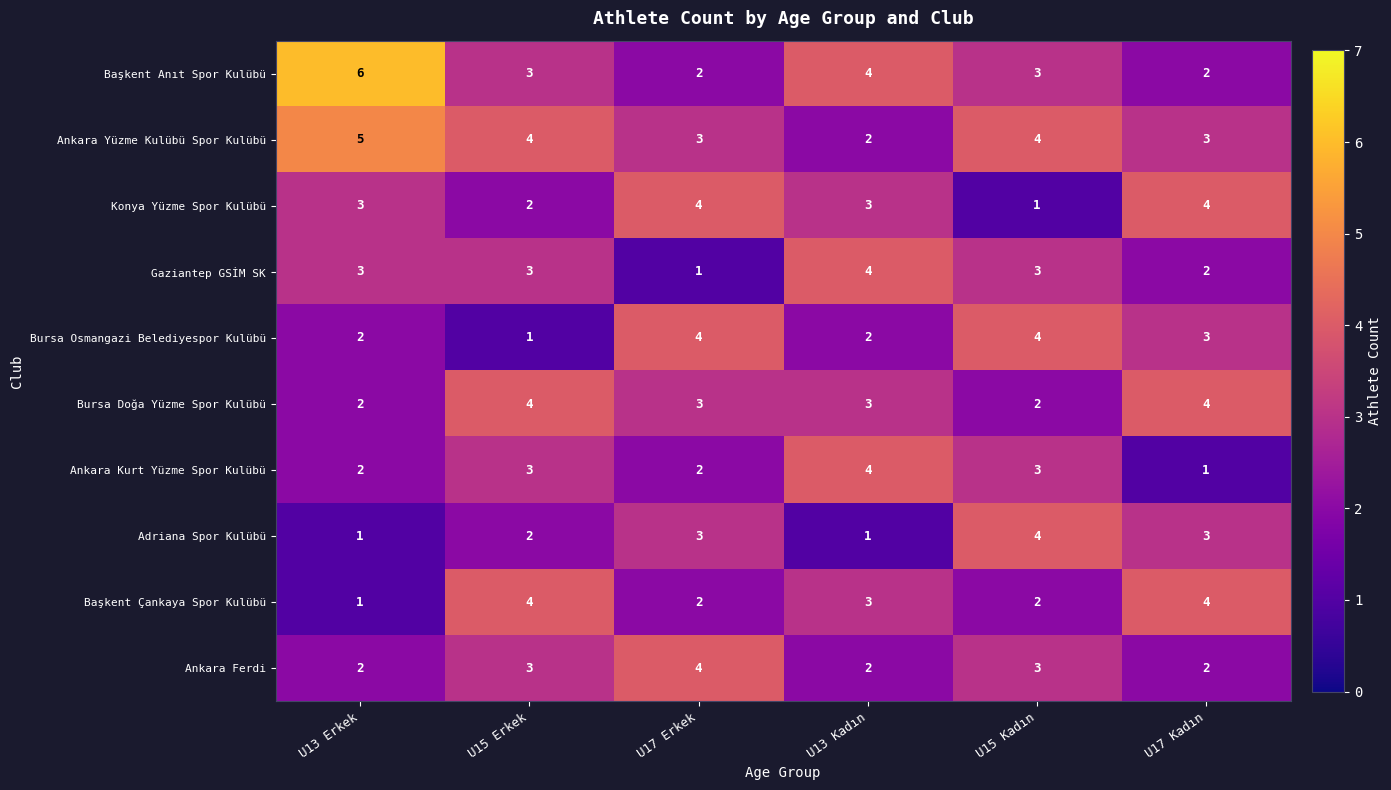

Which category has the highest value across all series?

U13 Erkek